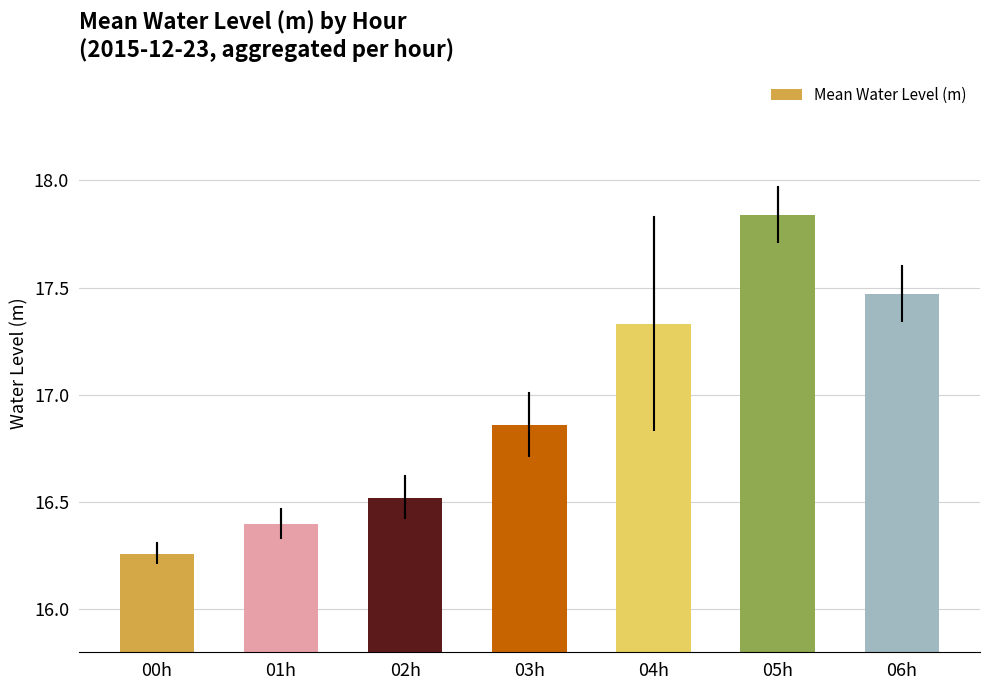

How many bars are there in total?

7